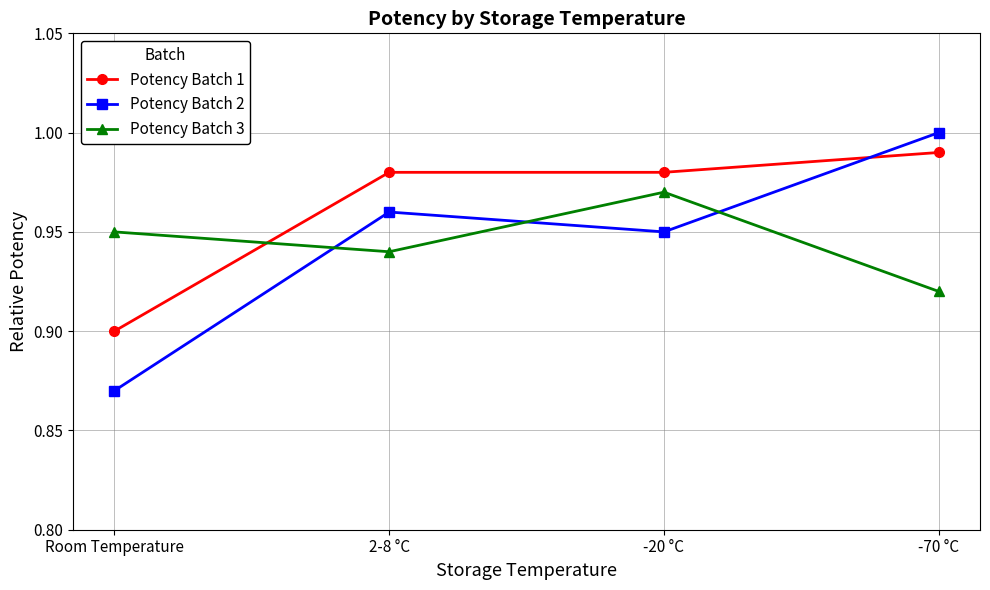

Between which two adjacent categories do Potency Batch 3 and Potency Batch 2 first intersect?

Room Temperature and 2-8 °C